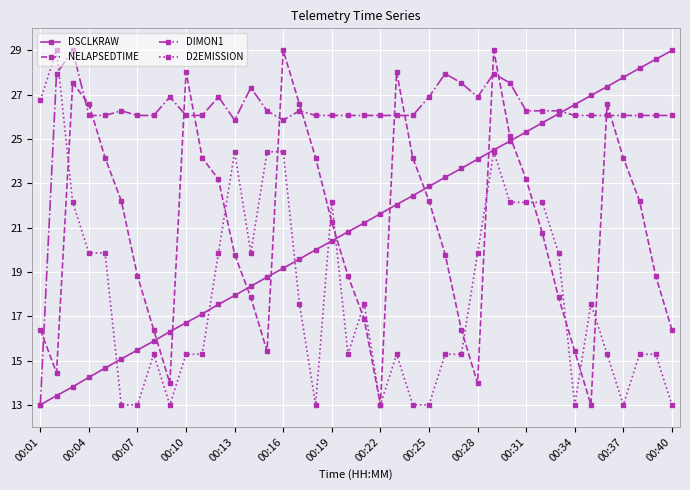

True or false: DIMON1 has more than 1 points higher than both neighbors.

True